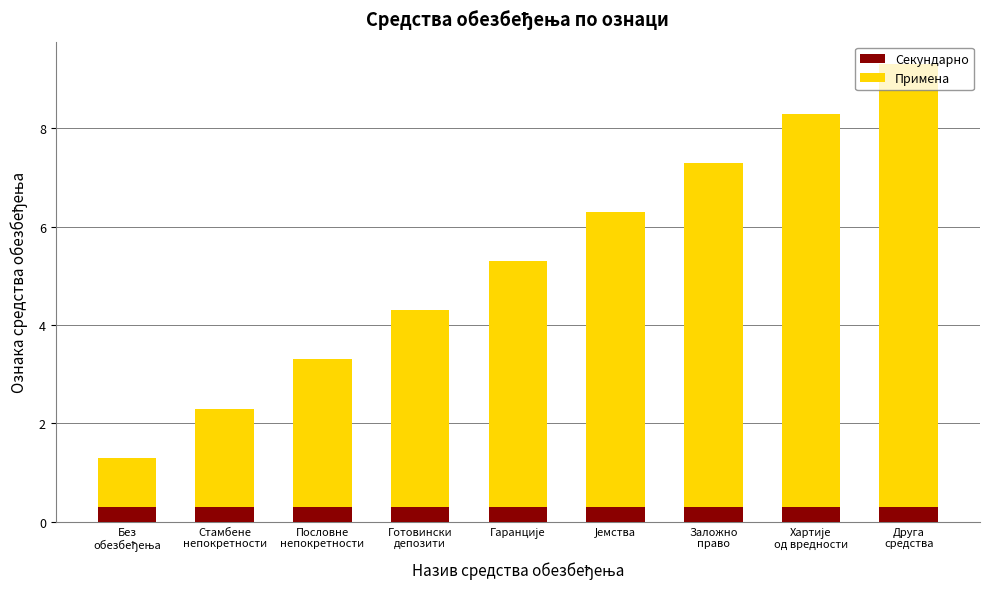

What is the average value of the Секундарно series?

0.3